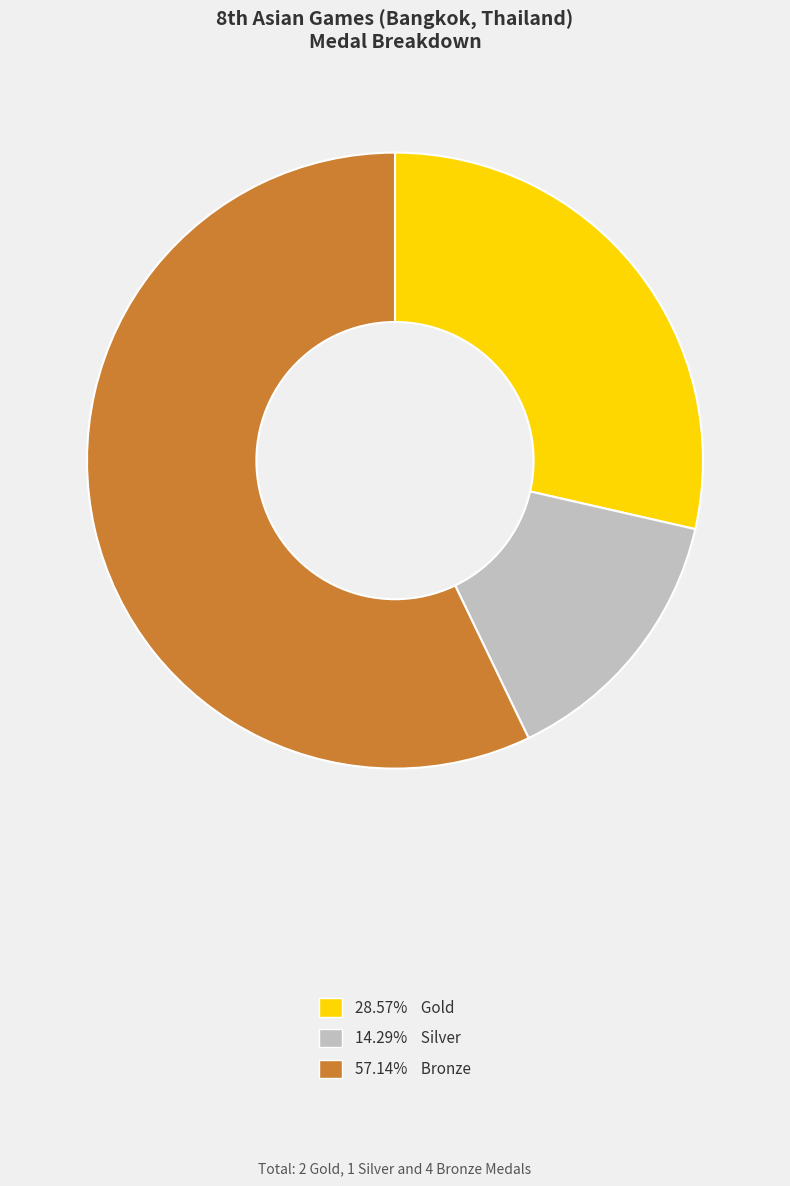

Do 14.29% Silver and 28.57% Gold together represent more than half of the pie?

No